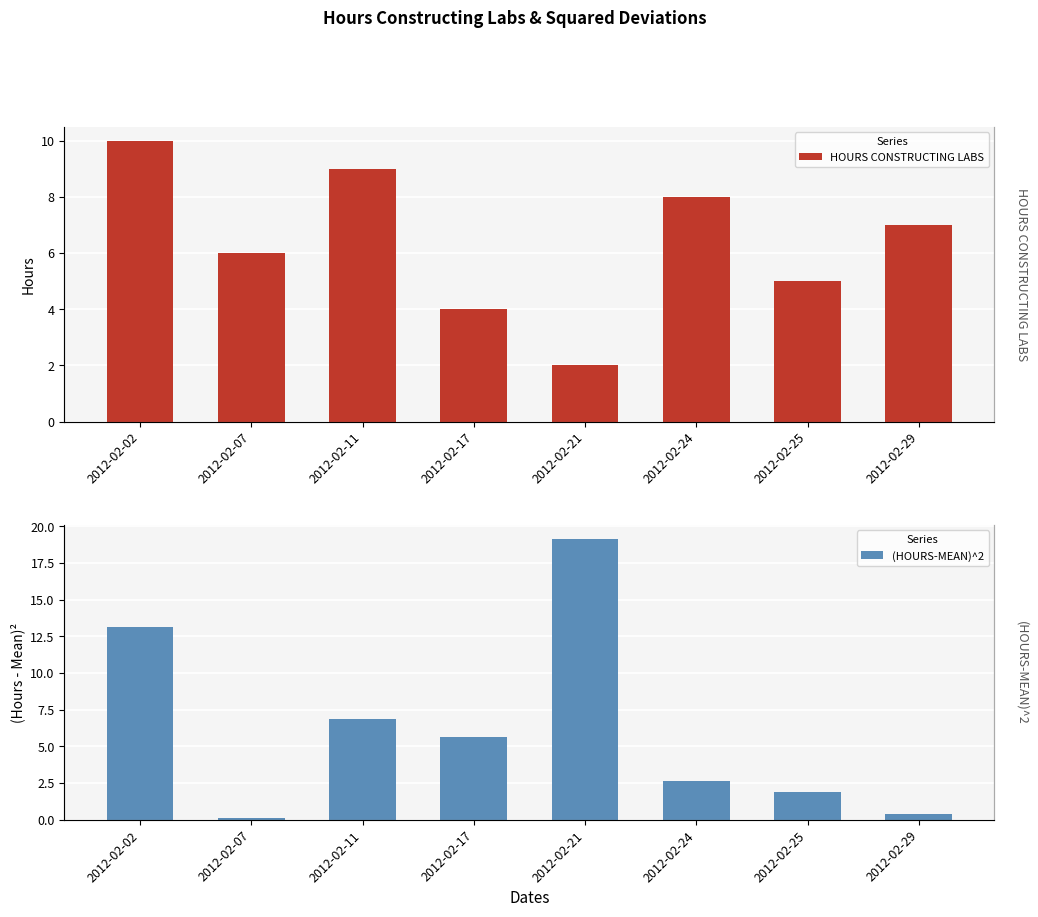

What is the value of the (HOURS-MEAN)^2 bar at the 3rd from the left?

6.9